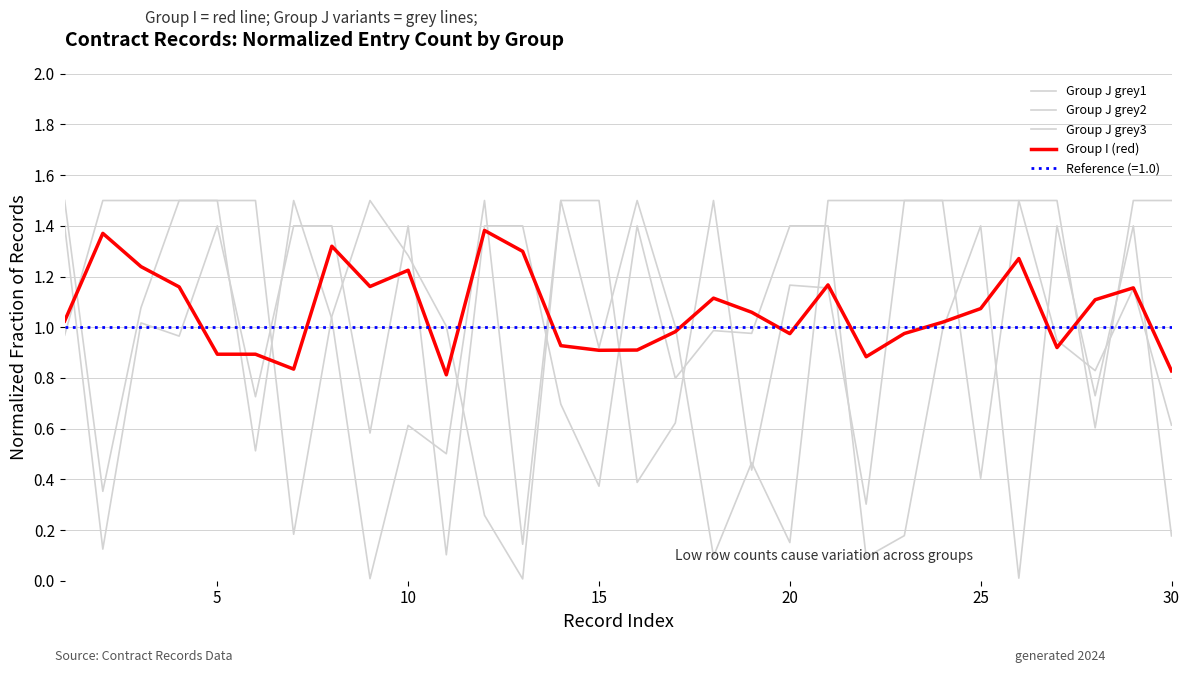

What are all the series names shown in the legend?

Group J grey1, Group J grey2, Group J grey3, Group I (red)